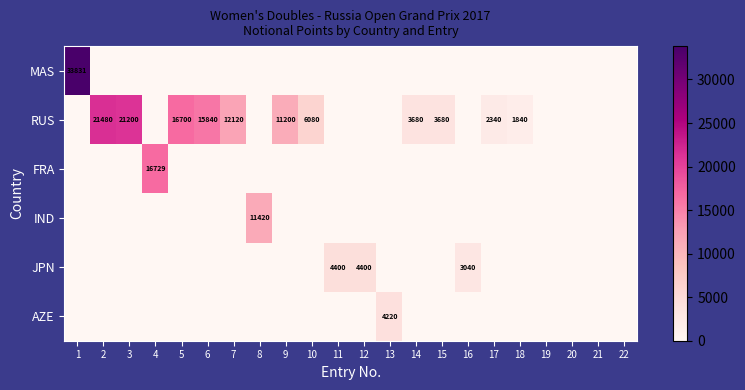

What is the sum of all JPN values?

11840